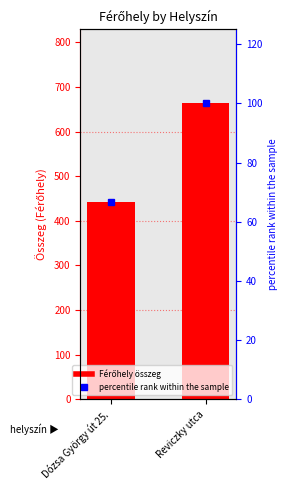

Which has a higher value, Reviczky utca or Dózsa György út 25.?

Reviczky utca